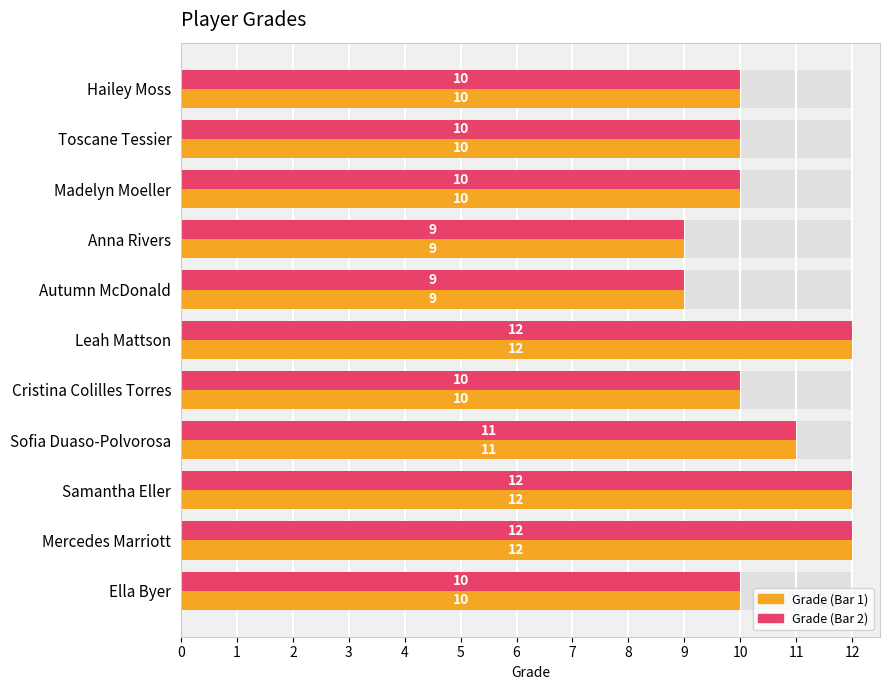

Rank the categories by Grade (Pink) value from lowest to highest.

3, 4, 0, 1, 2, 6, 10, 7, 5, 8, 9